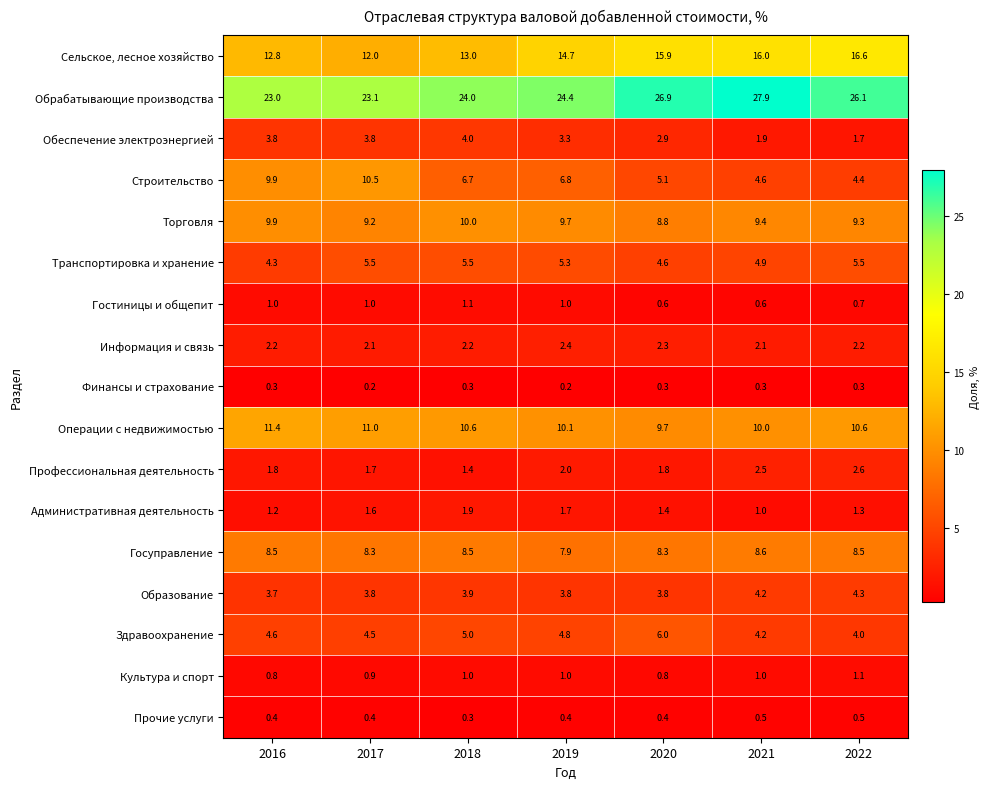

What is the difference between the highest and lowest values at 2016?

22.7